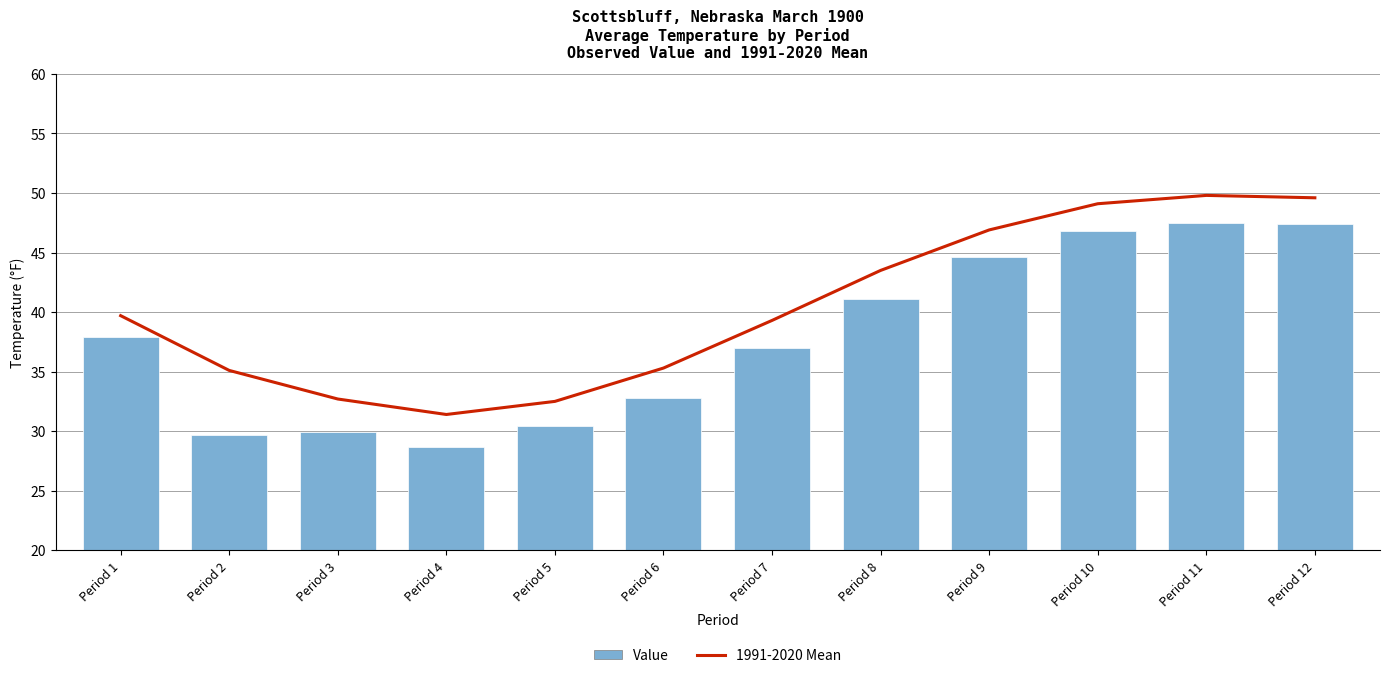

How many values in the 1991-2020 Mean series are below 39?

5